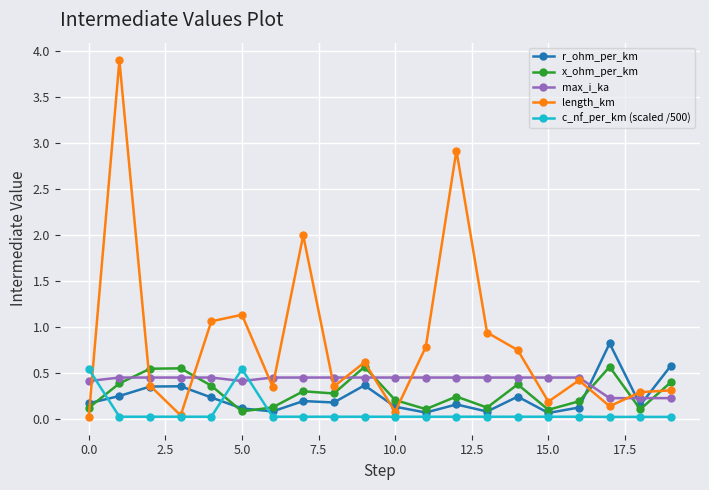

What is the maximum value for r_ohm_per_km?

0.8